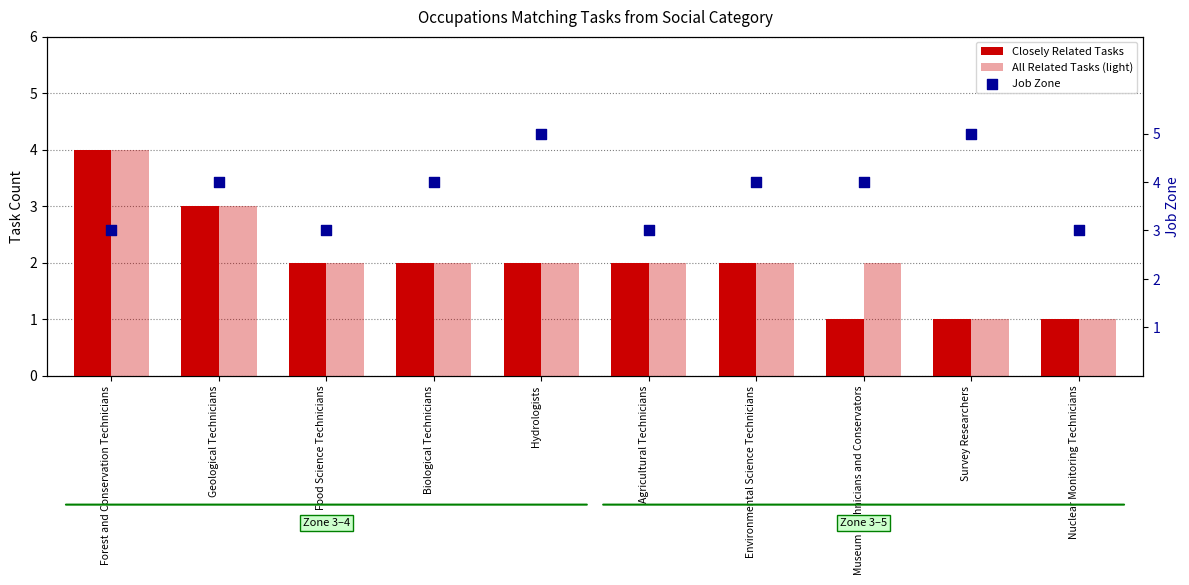

Which series has the largest Y range (max minus min)?

Closely Related Tasks